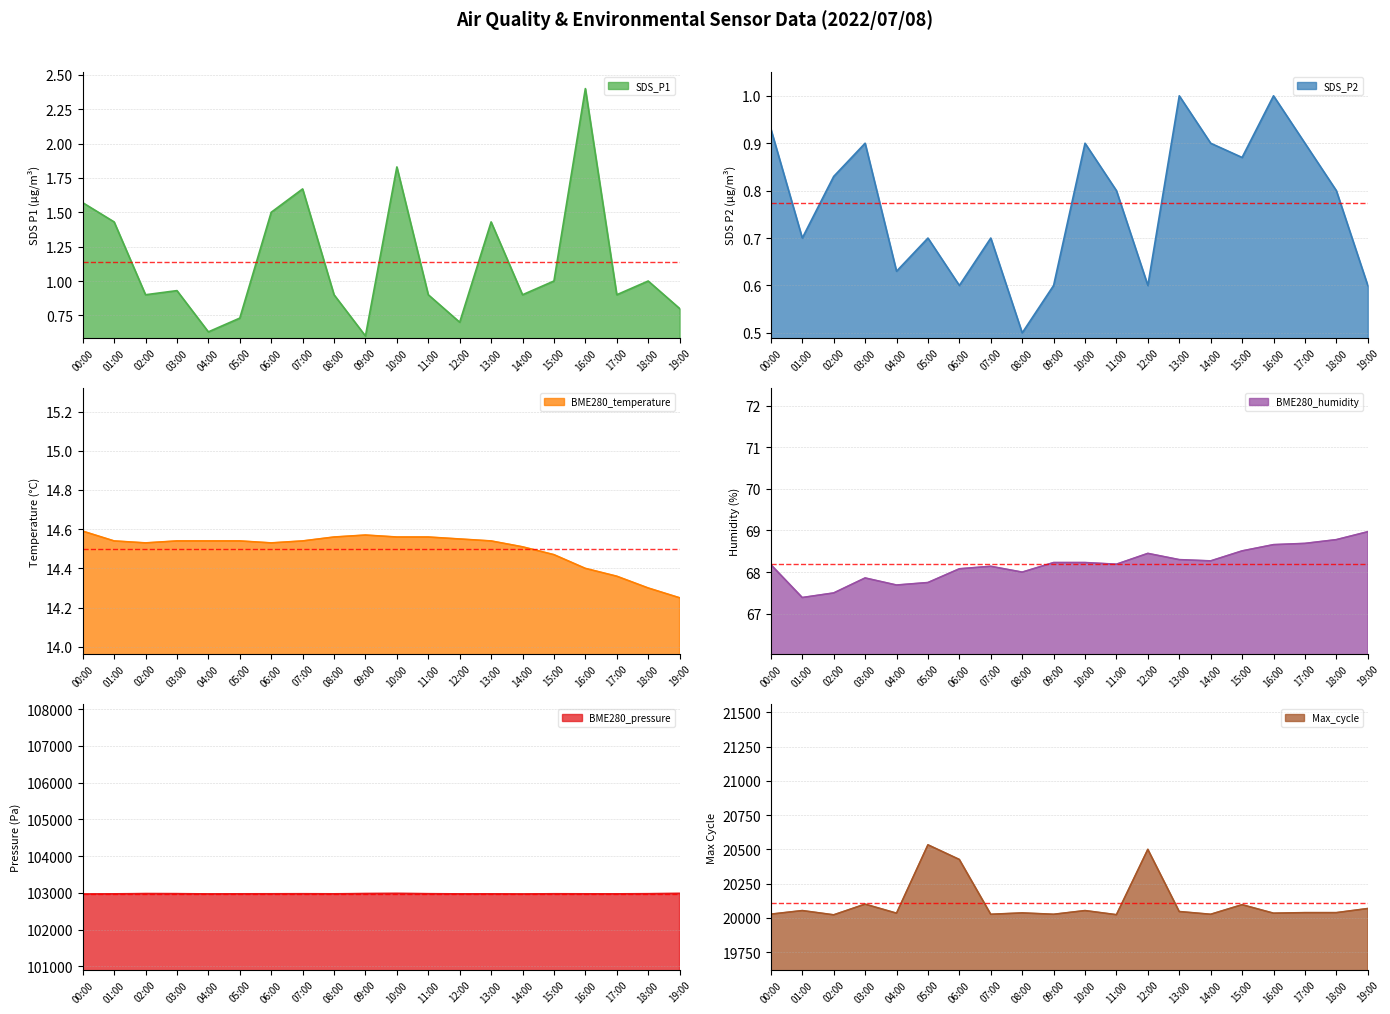

How many distinct data groups are displayed?

6